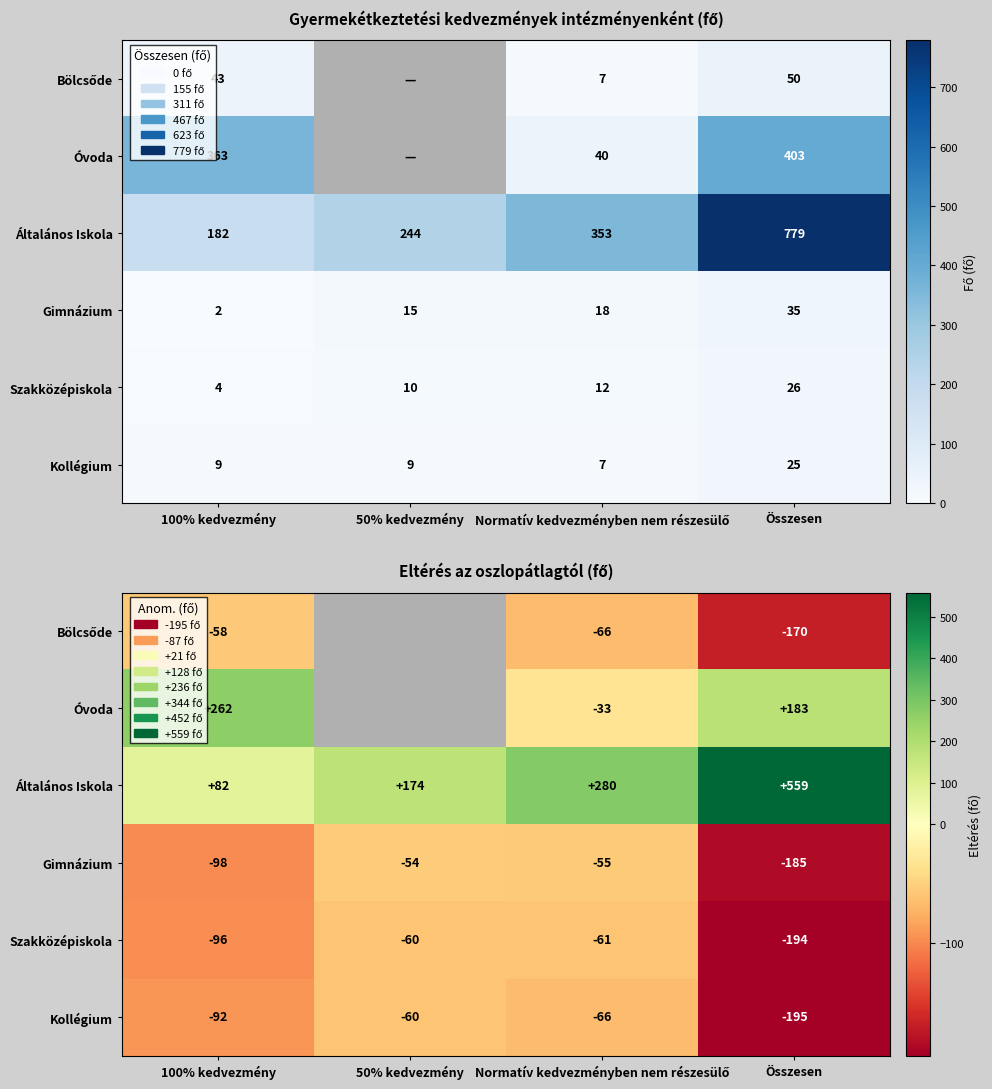

Which category has the lowest value across all series?

Összesen